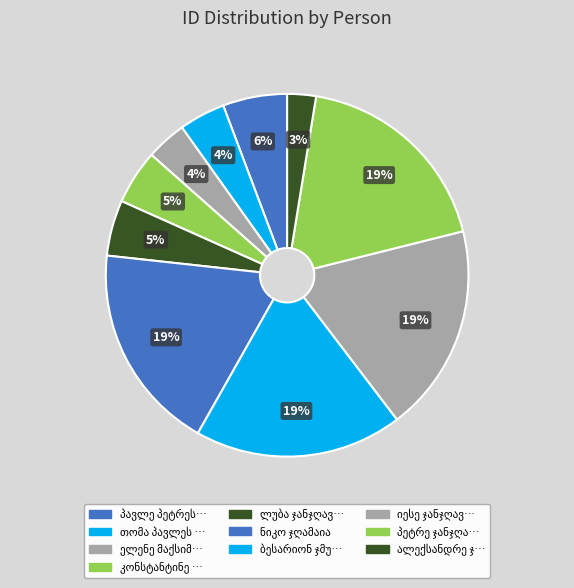

How many slices are in this pie chart?

10